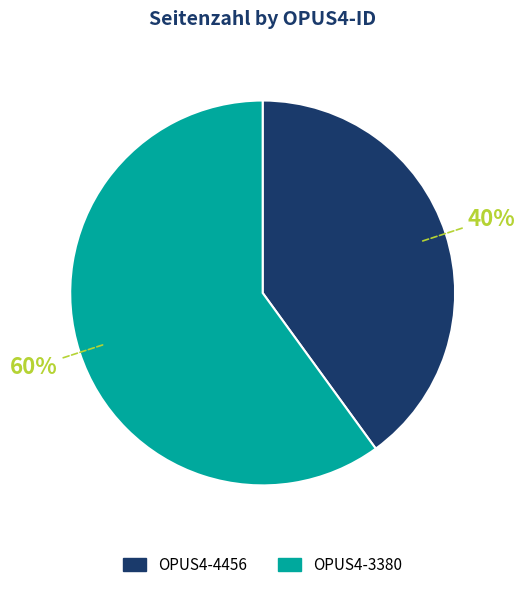

Combined, do OPUS4-4456 and OPUS4-3380 account for over 50%?

Yes